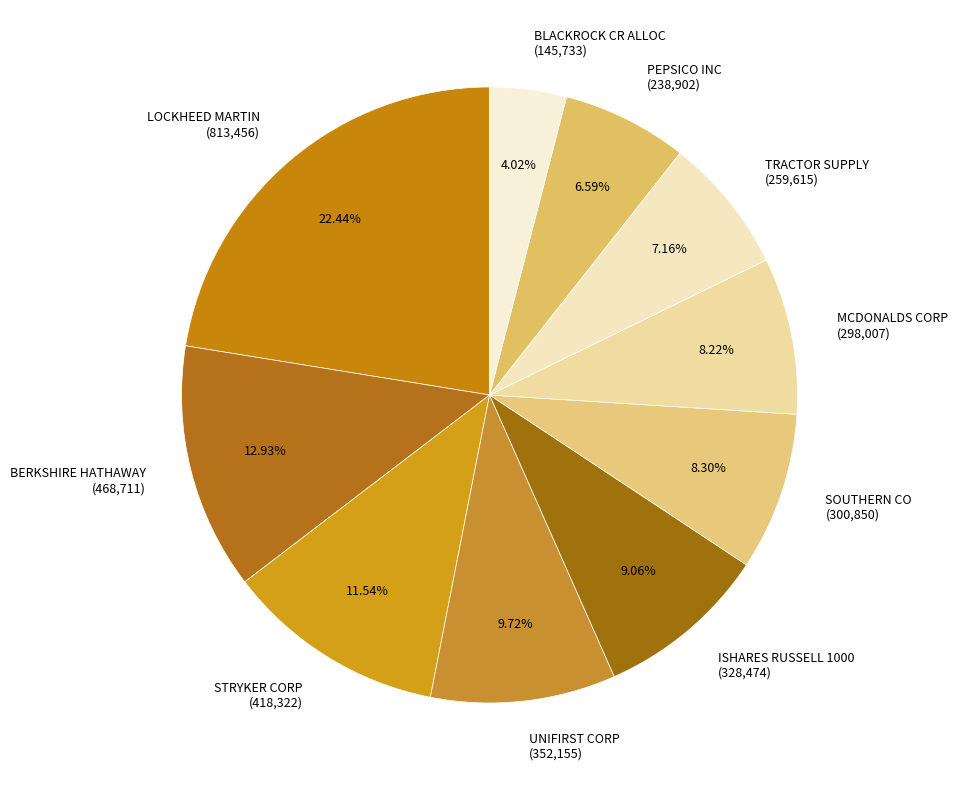

How many slices are in this pie chart?

10